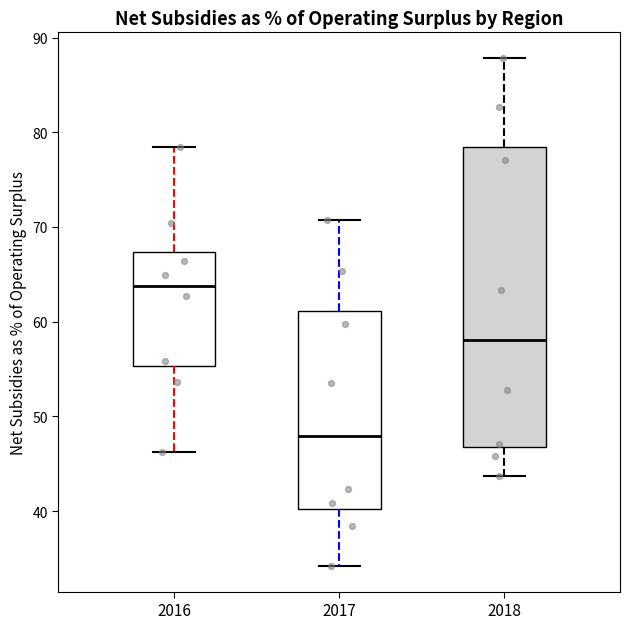

Reading left to right, transcribe this box plot: for each box, give where its median line is, the range the box spans, and where its two whiskers end, as read against the y-axis. The values are not printed on the chart, so give them approximately, as read against the axis.

2016: median 64, box 55 to 67, whiskers 46 to 78
2017: median 48, box 40 to 61, whiskers 34 to 71
2018: median 58, box 47 to 78, whiskers 44 to 88